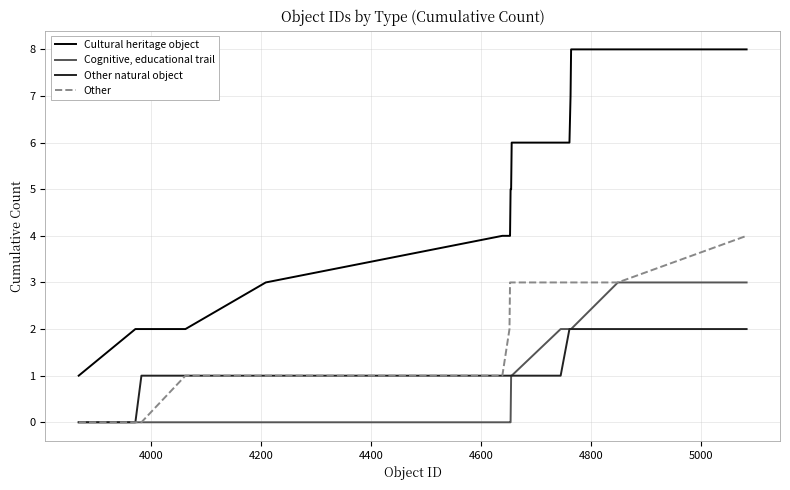

Rank the series by their maximum value, from highest to lowest.

Cultural heritage object, Other, Cognitive, educational trail, Other natural object